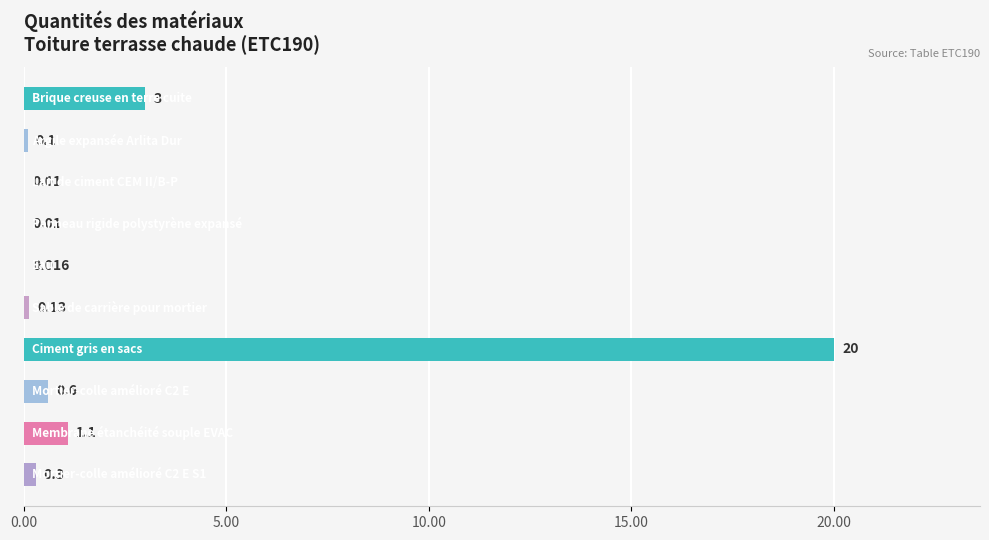

Does the chart contain stacked bars?

No